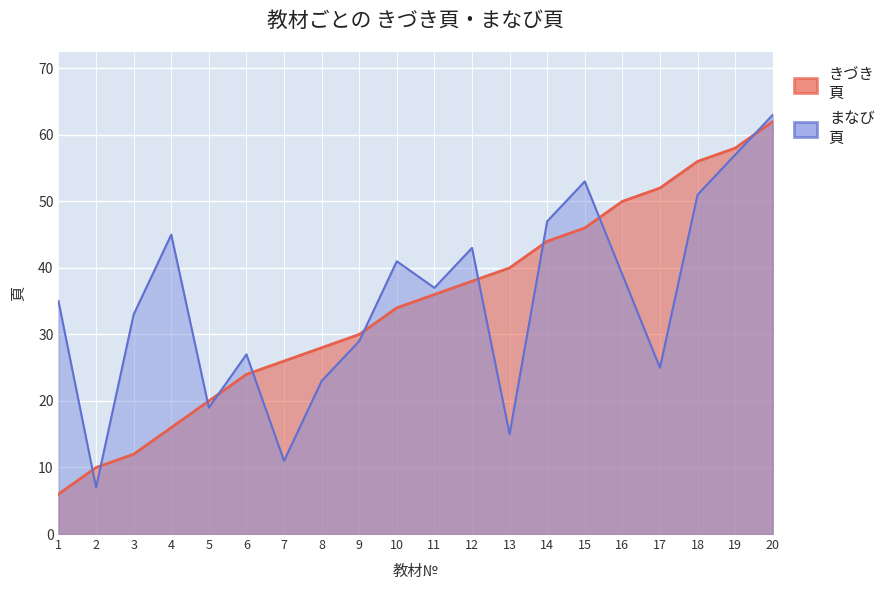

At which label does きづき
頁 reach its peak?

20